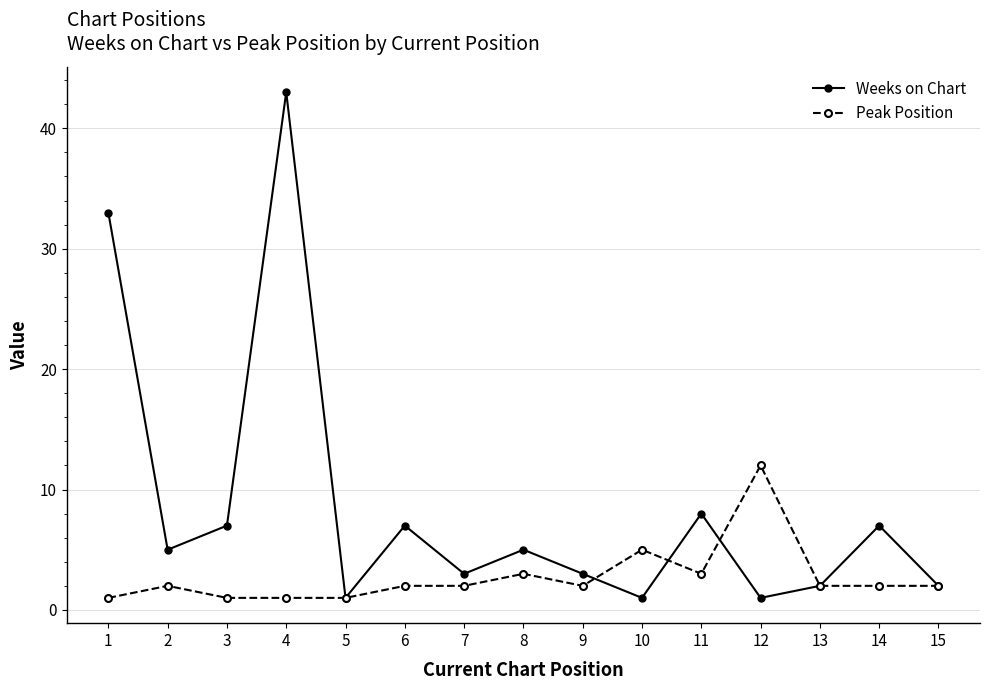

What is the smallest value displayed?

1